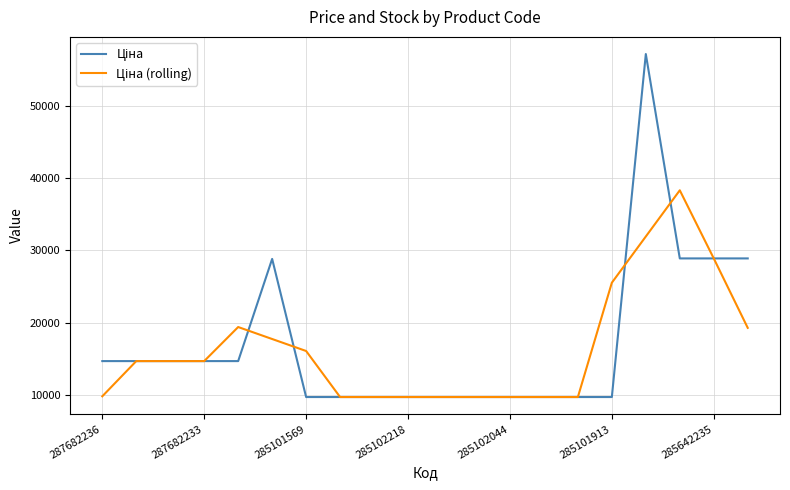

What is the minimum value shown in the chart?

9664.7